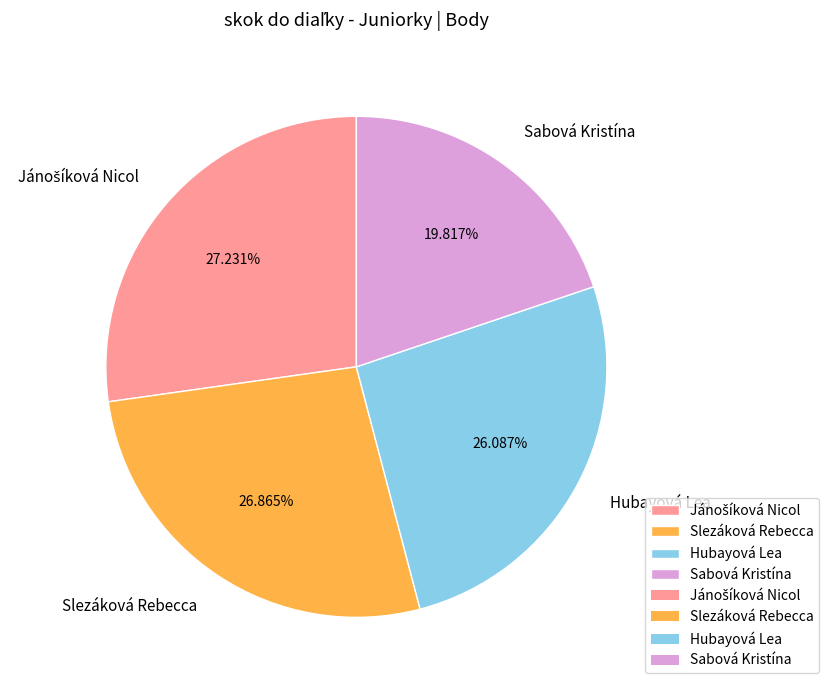

Combined, do Hubayová Lea and Slezáková Rebecca account for over 50%?

Yes